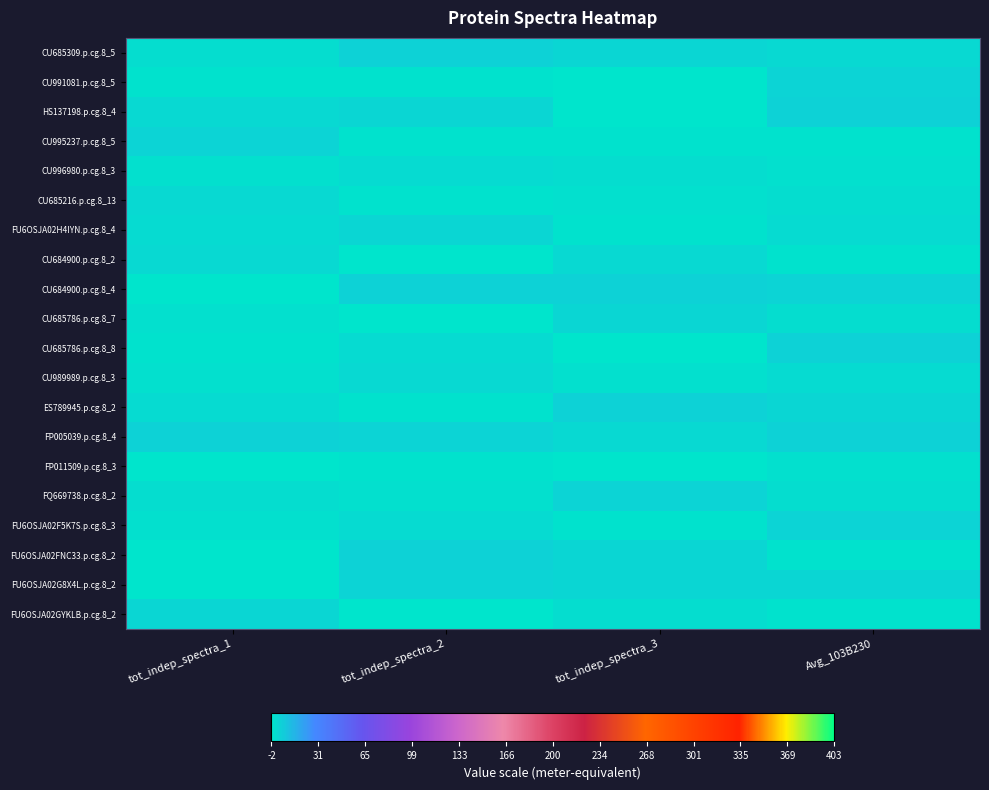

What is the smallest value displayed?

-2.0